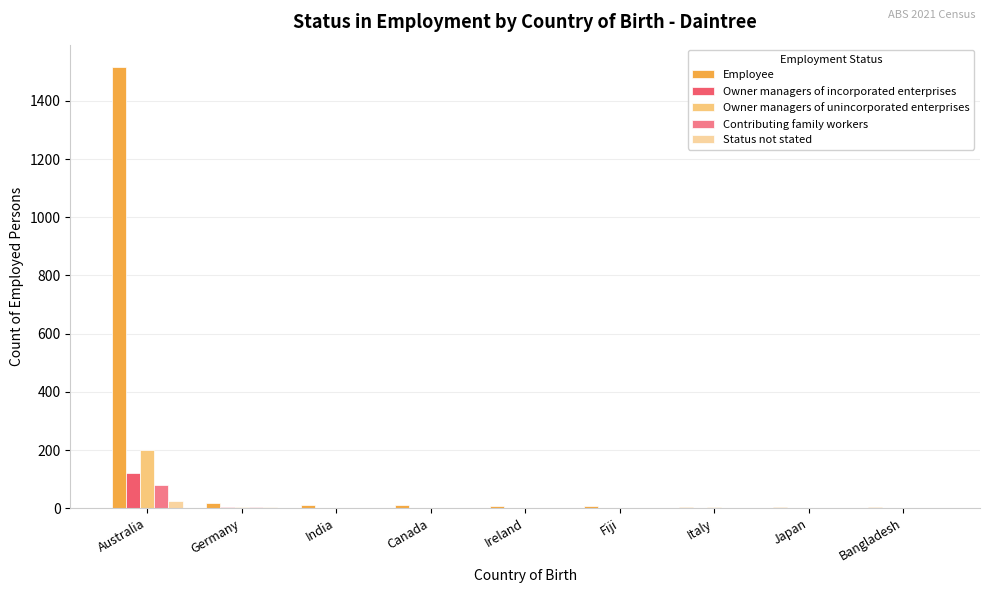

What is the spread (max minus min) of values at India?

12